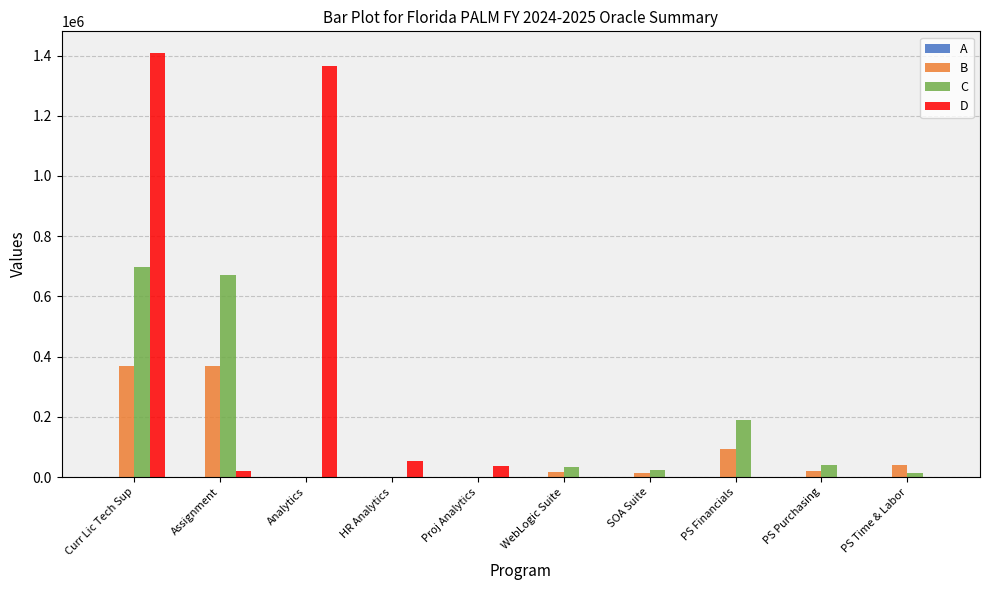

Does the chart contain stacked bars?

No